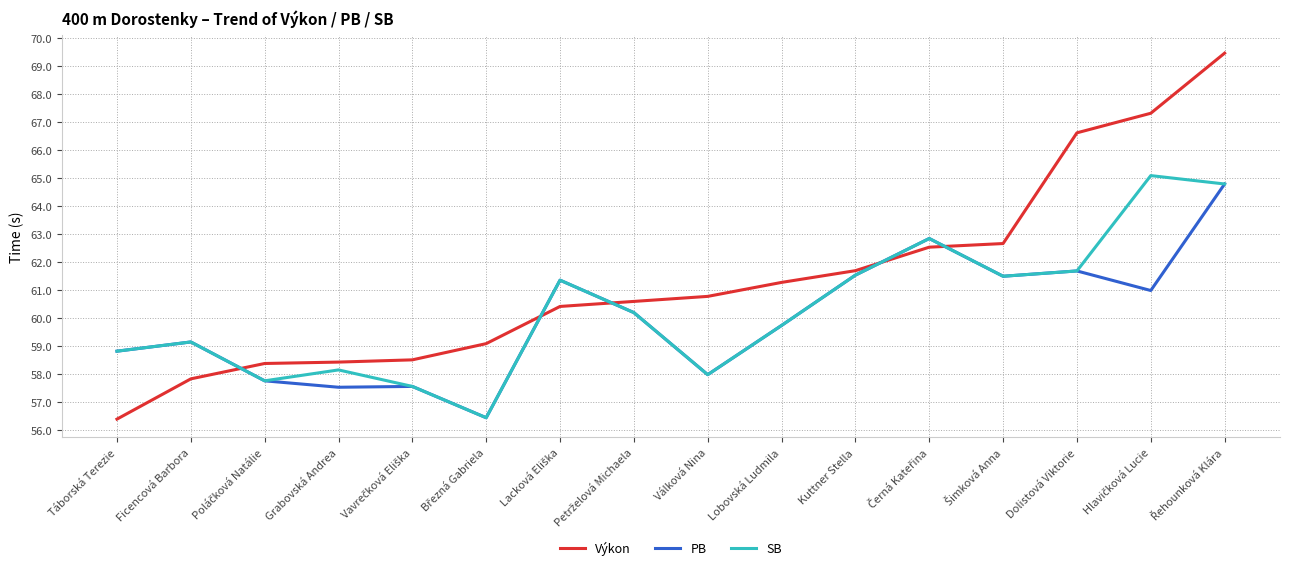

What position from the right is Dolistová Viktorie?

3